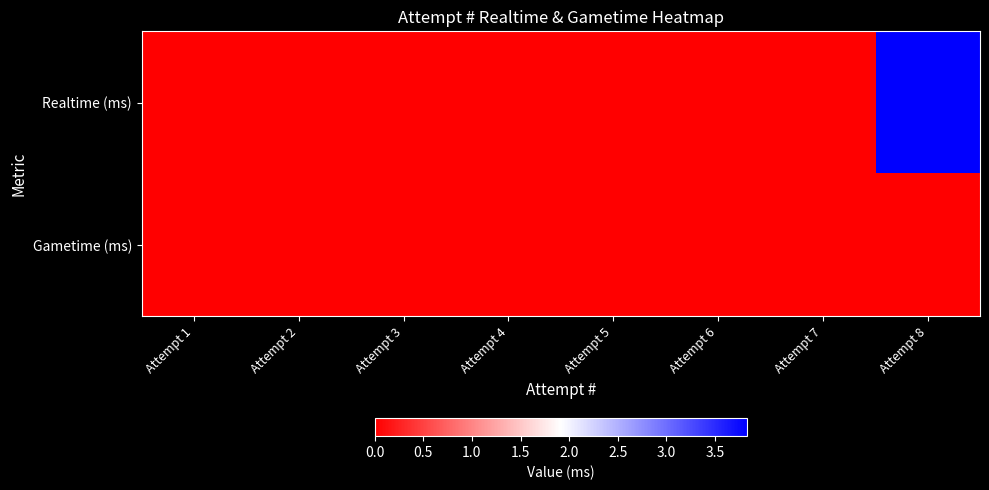

Which series has the largest total across all categories?

Realtime (ms)